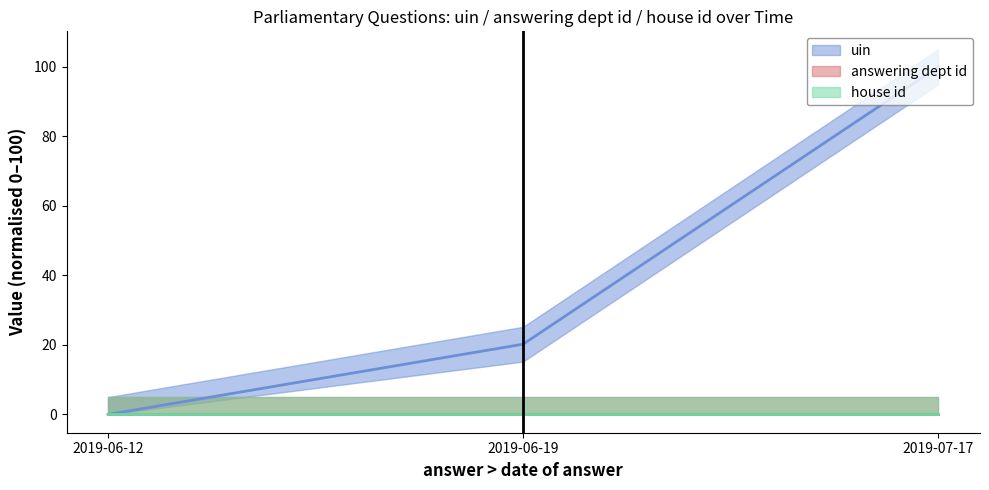

At which label does answering dept id (line) reach its peak?

2019-06-12